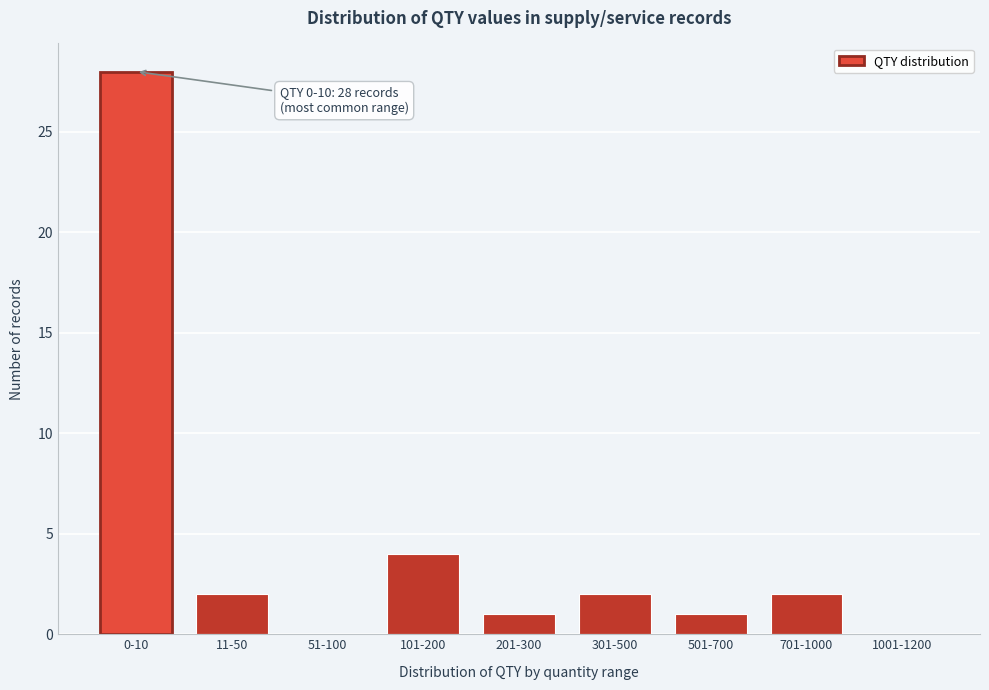

Reading left to right, list all the values displayed in this chart.

0-10=28	11-50=2	51-100=0	101-200=4	201-300=1	301-500=2	501-700=1	701-1000=2	1001-1200=0